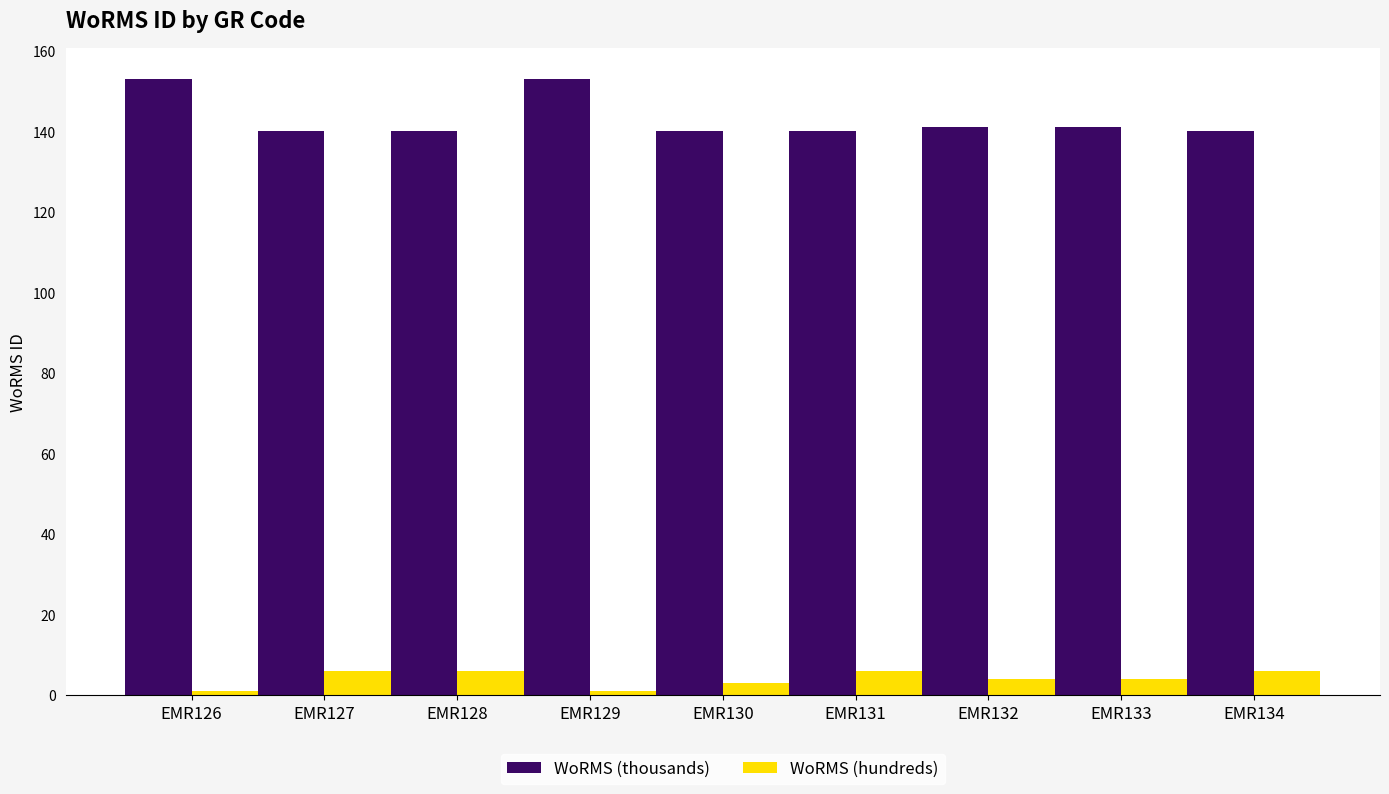

What is the value of the WoRMS (thousands) bar at the 9th from the left?

140